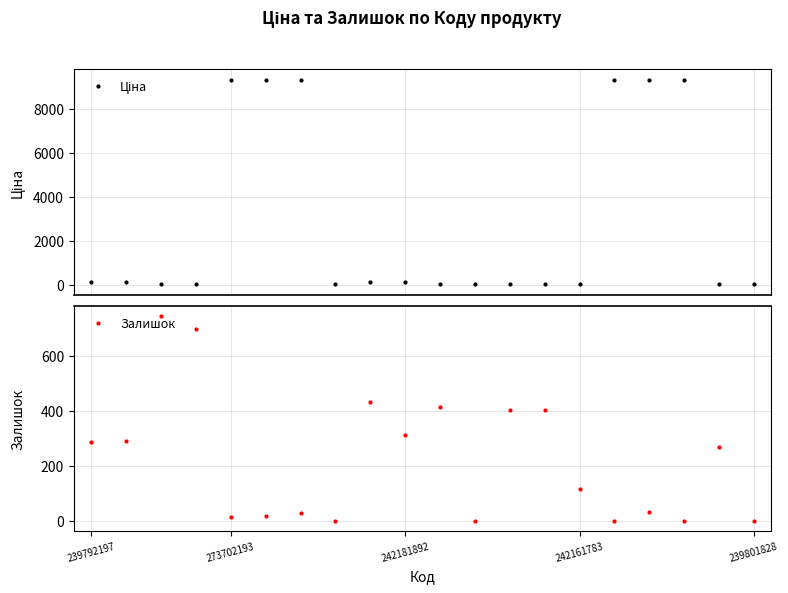

What is the value of the Ціна point at the 19th from the left?

31.7